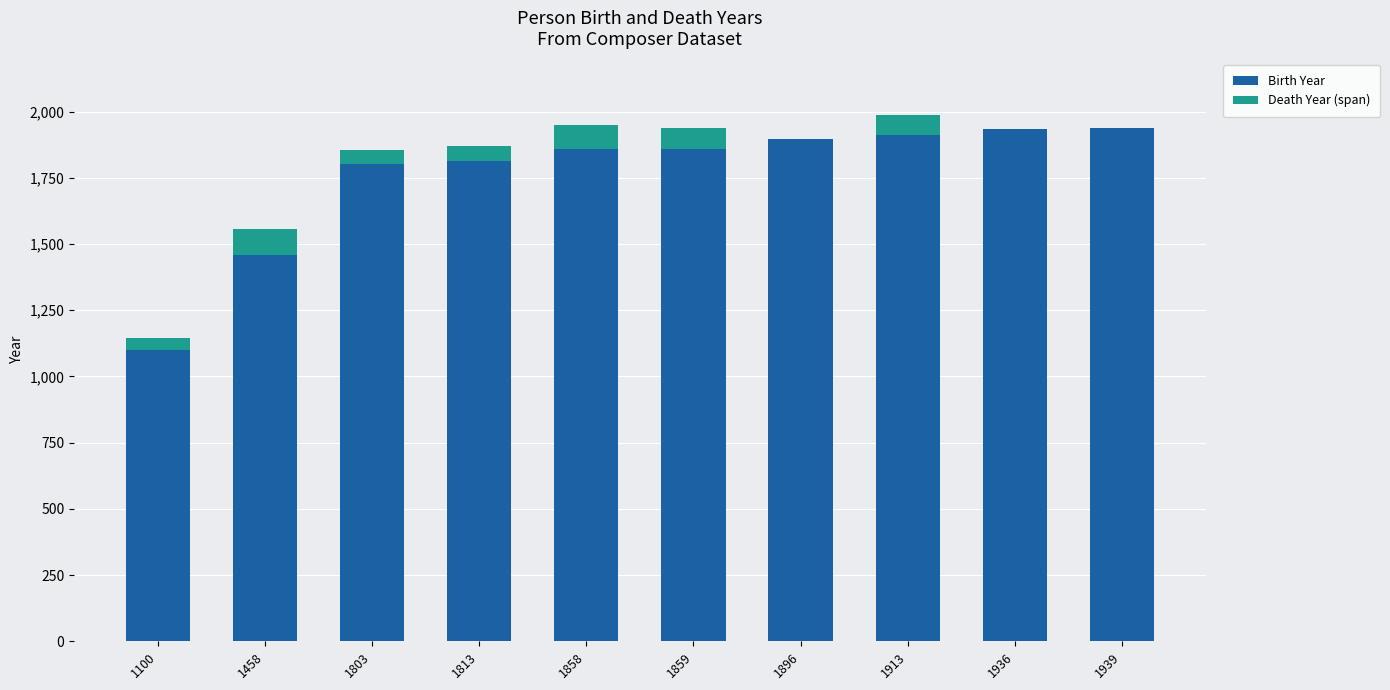

Where is Birth Year nearest to the value 1519?

1458